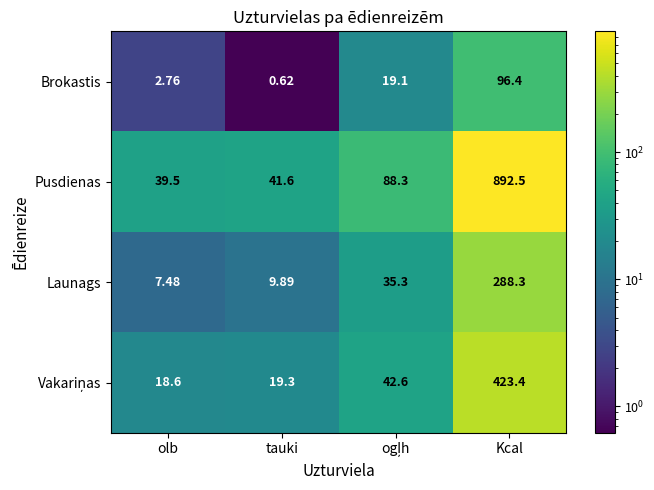

Which category has the highest value in the Launags series?

Kcal